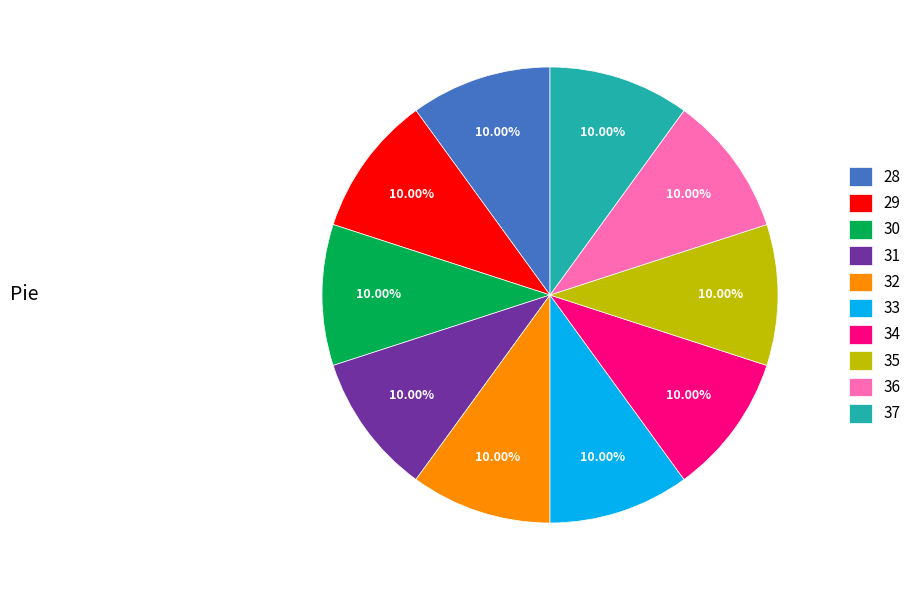

Is it true that 36 is 21% of the pie?

False